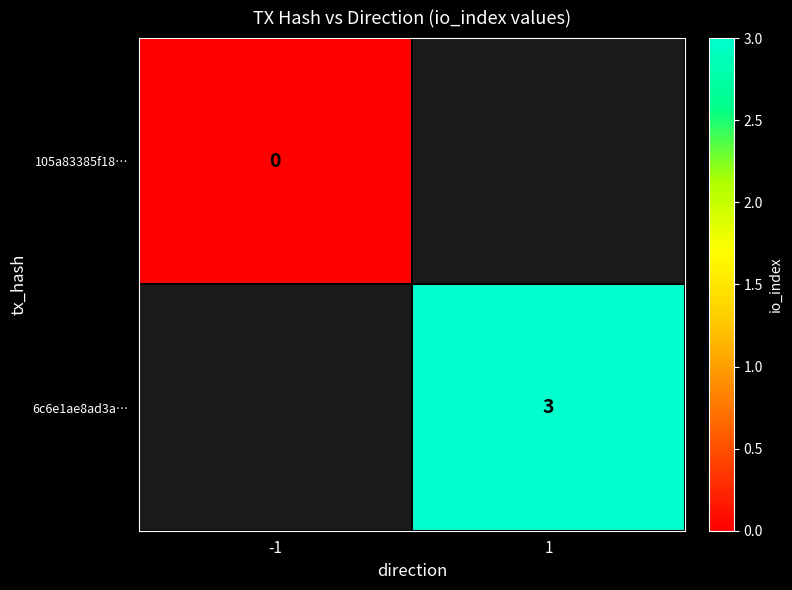

The 6c6e1ae8ad3a… series shows 3 at 1. True or false?

True